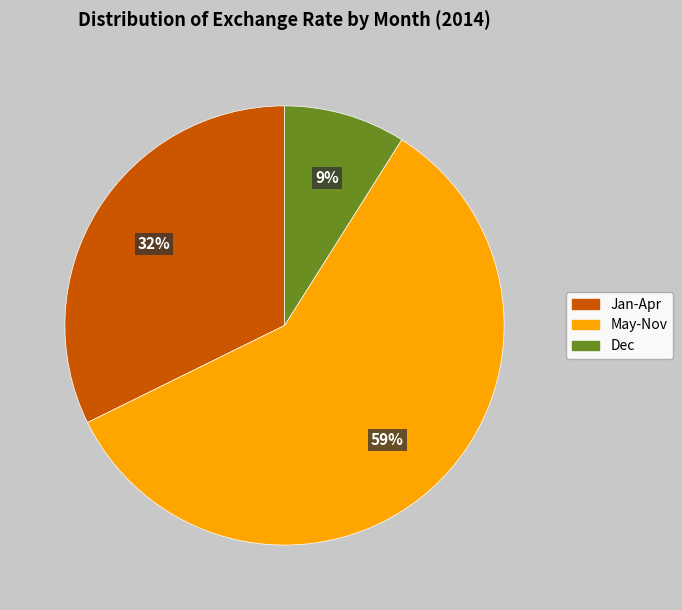

Is the sum of May-Nov and Dec greater than half?

Yes